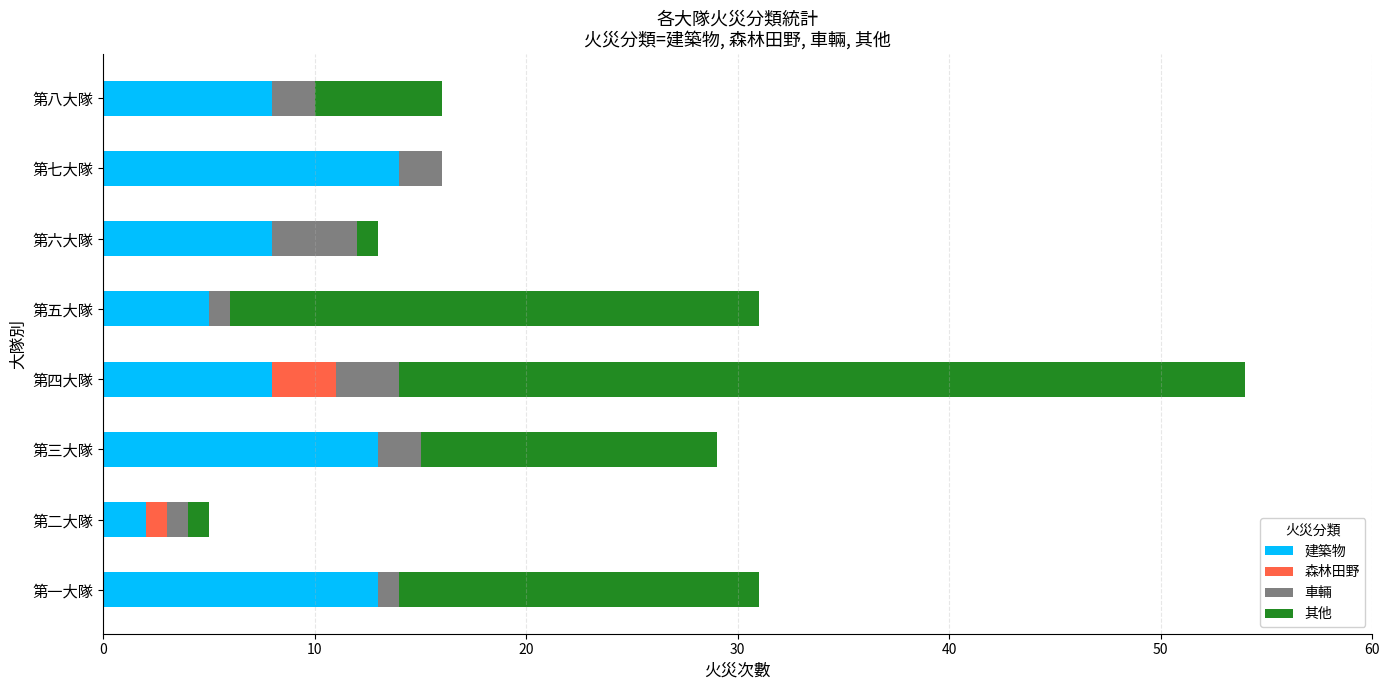

True or false: 建築物 has a value of 4 at 第三大隊.

False